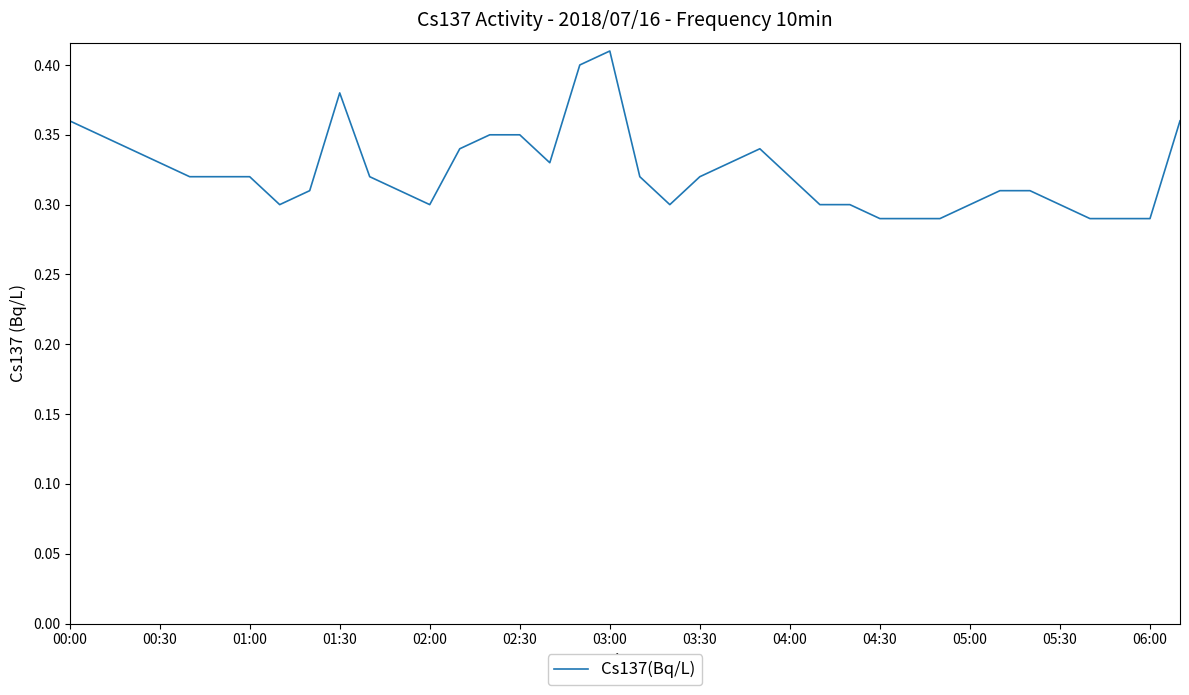

Does the chart display data point markers on the line(s)?

No